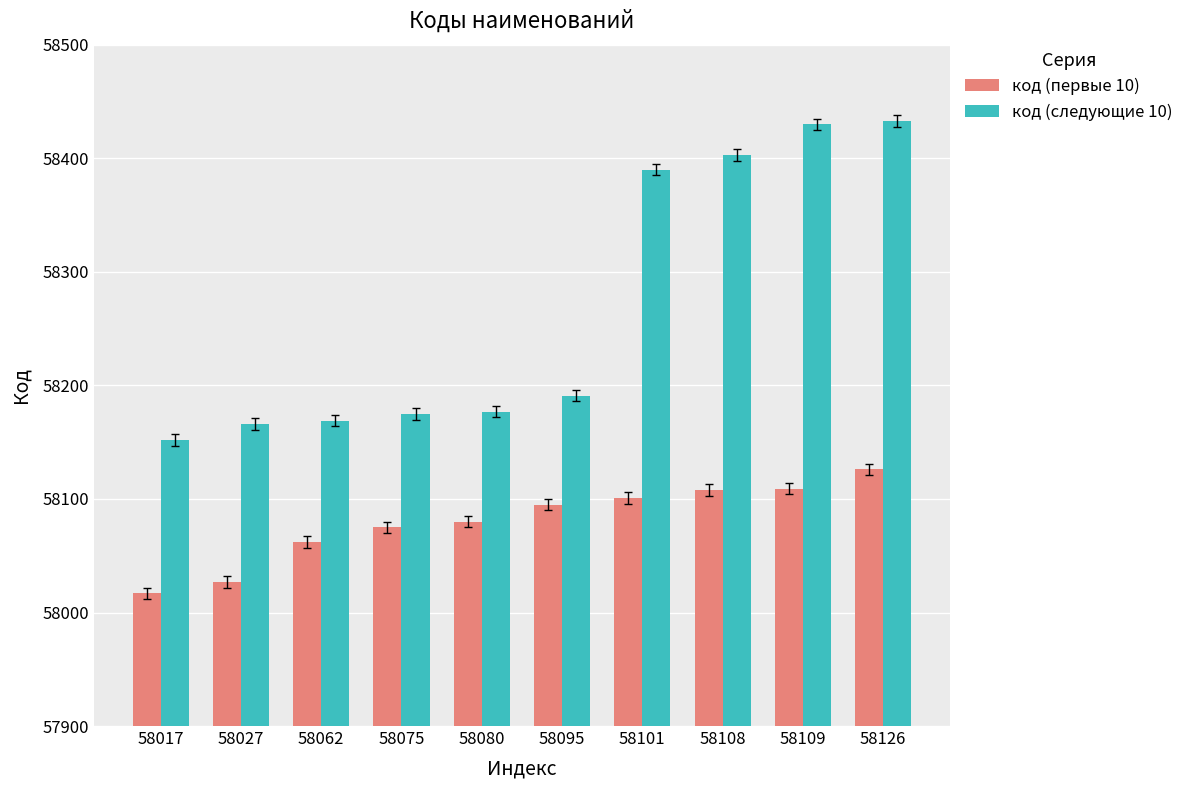

Which series has the largest range (max minus min)?

код (следующие 10)